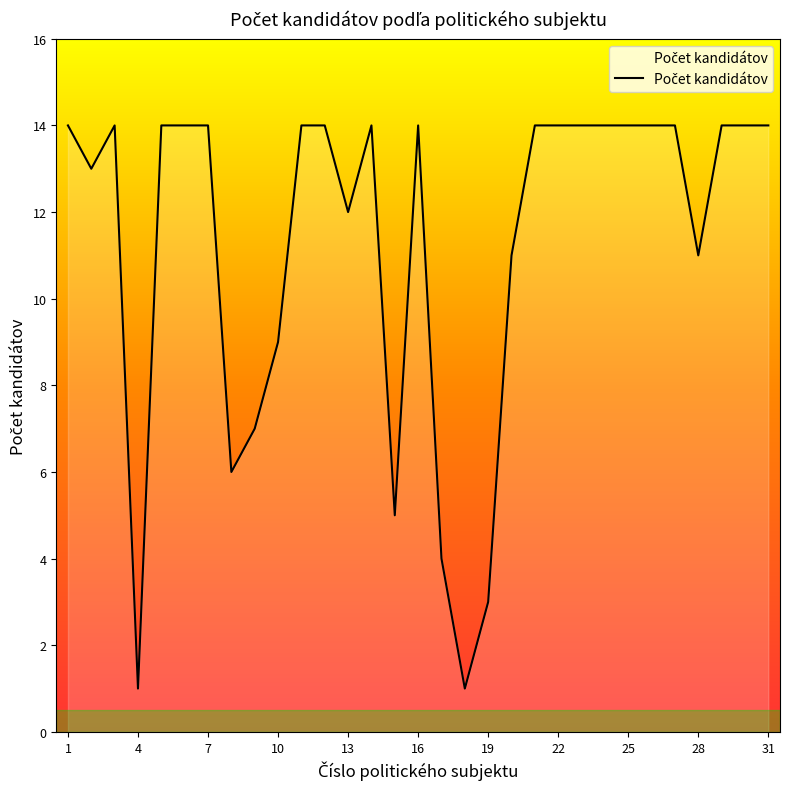

What is the greatest value displayed?

14